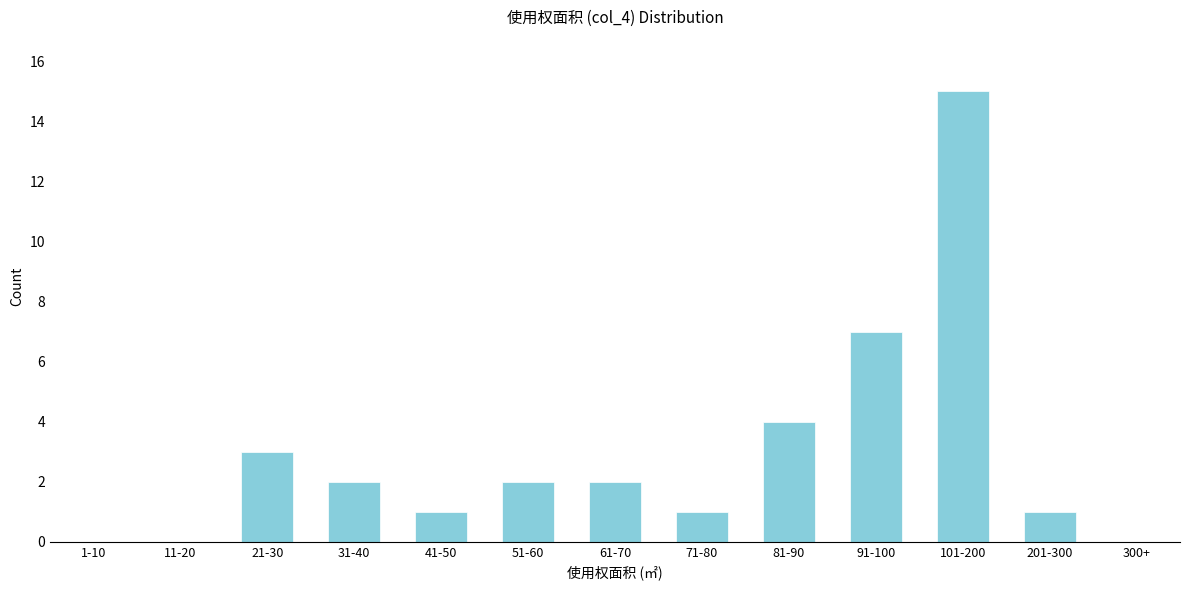

Reading left to right, what are all the values shown in this chart?

1-10=0	11-20=0	21-30=3	31-40=2	41-50=1	51-60=2	61-70=2	71-80=1	81-90=4	91-100=7	101-200=15	201-300=1	300+=0